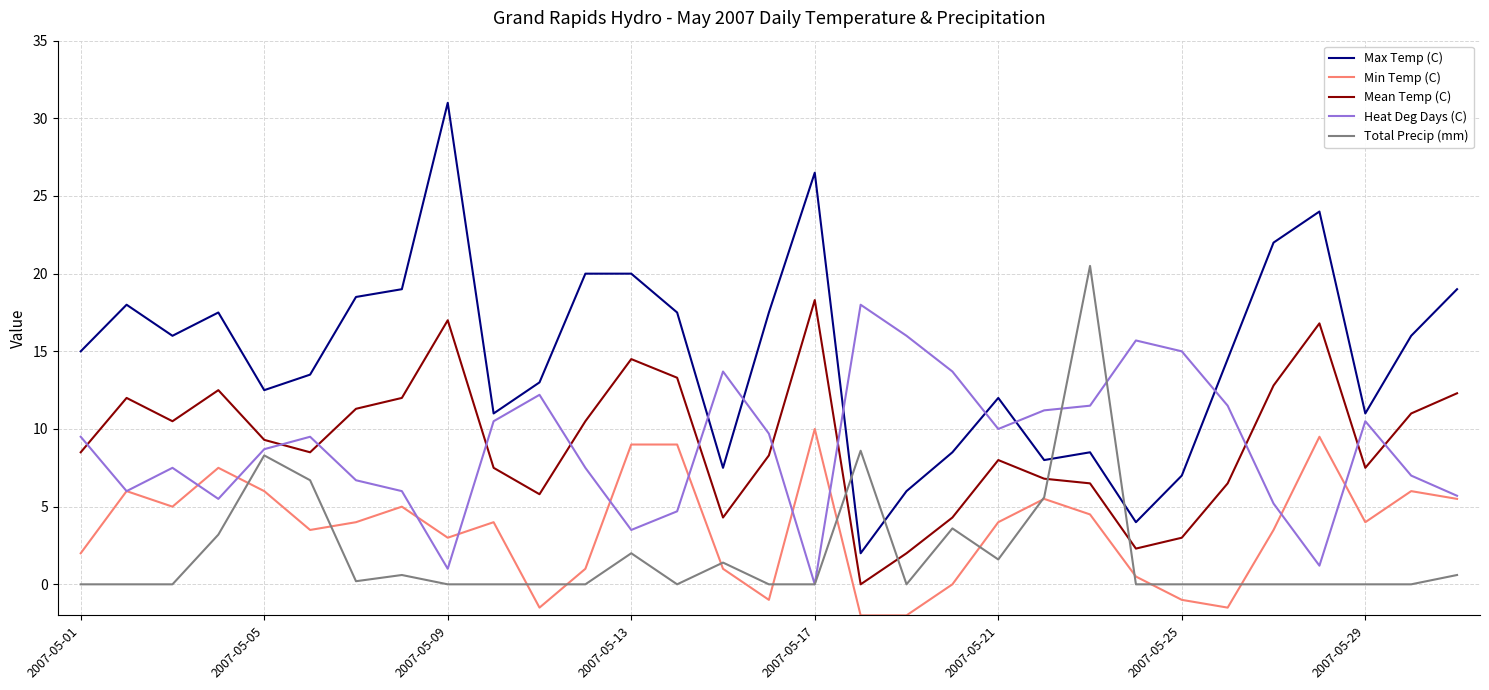

Reading left to right, what are all the values shown in this chart?

Max Temp (C): 15.0	18.0	16.0	17.5	12.5	13.5	18.5	19.0	31.0	11.0	13.0	20.0	20.0	17.5	7.5	17.5	26.5	2.0	6.0	8.5	12.0	8.0	8.5	4.0	7.0	14.5	22.0	24.0	11.0	16.0	19.0
Min Temp (C): 2.0	6.0	5.0	7.5	6.0	3.5	4.0	5.0	3.0	4.0	-1.5	1.0	9.0	9.0	1.0	-1.0	10.0	-2.0	-2.0	0.0	4.0	5.5	4.5	0.5	-1.0	-1.5	3.5	9.5	4.0	6.0	5.5
Mean Temp (C): 8.5	12.0	10.5	12.5	9.3	8.5	11.3	12.0	17.0	7.5	5.8	10.5	14.5	13.3	4.3	8.3	18.3	0.0	2.0	4.3	8.0	6.8	6.5	2.3	3.0	6.5	12.8	16.8	7.5	11.0	12.3
Heat Deg Days (C): 9.5	6.0	7.5	5.5	8.7	9.5	6.7	6.0	1.0	10.5	12.2	7.5	3.5	4.7	13.7	9.7	0.0	18.0	16.0	13.7	10.0	11.2	11.5	15.7	15.0	11.5	5.2	1.2	10.5	7.0	5.7
Total Precip (mm): 0.0	0.0	0.0	3.2	8.3	6.7	0.2	0.6	0.0	0.0	0.0	0.0	2.0	0.0	1.4	0.0	0.0	8.6	0.0	3.6	1.6	5.6	20.5	0.0	0.0	0.0	0.0	0.0	0.0	0.0	0.6